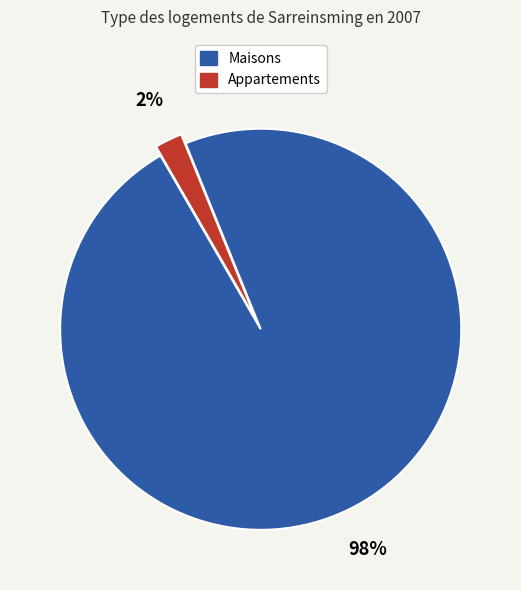

To the nearest percent, what is the average slice percentage?

50%